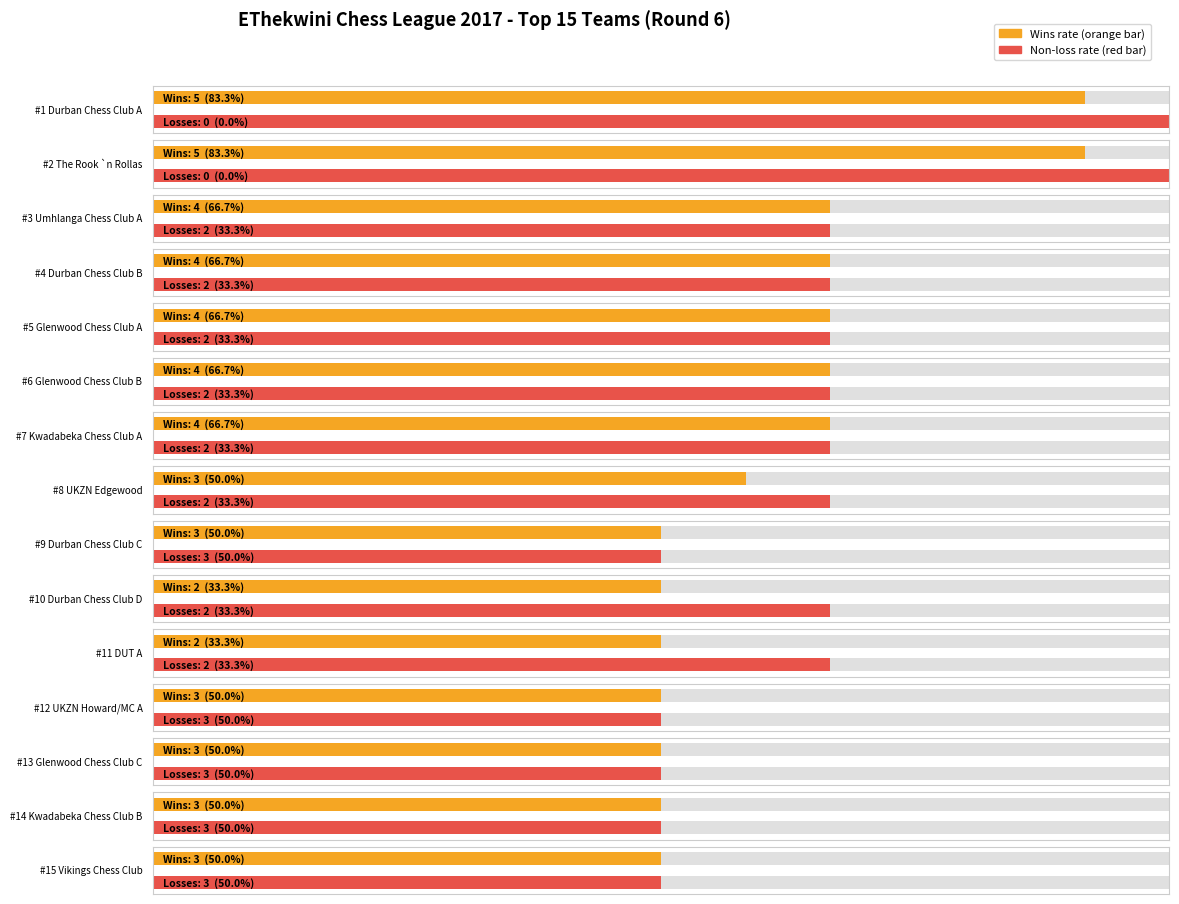

Between Durban Chess Club A and Glenwood Chess Club A, which is larger?

Durban Chess Club A